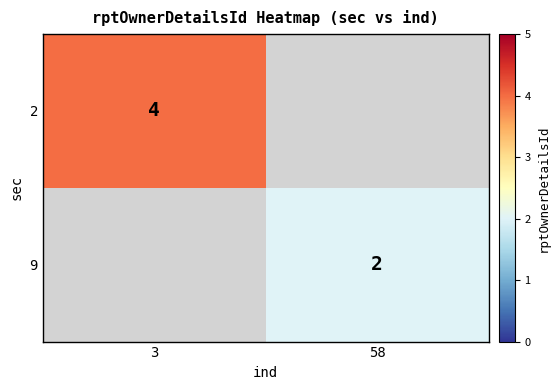

What is the smallest value displayed?

2.0